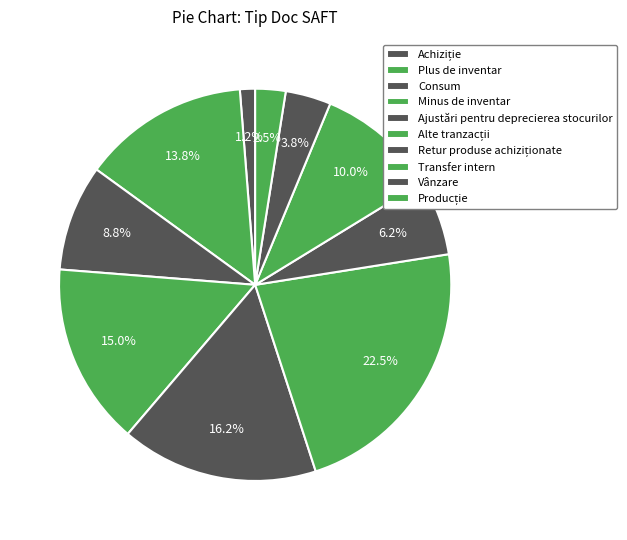

Which category has the smallest portion of the pie?

Achiziție